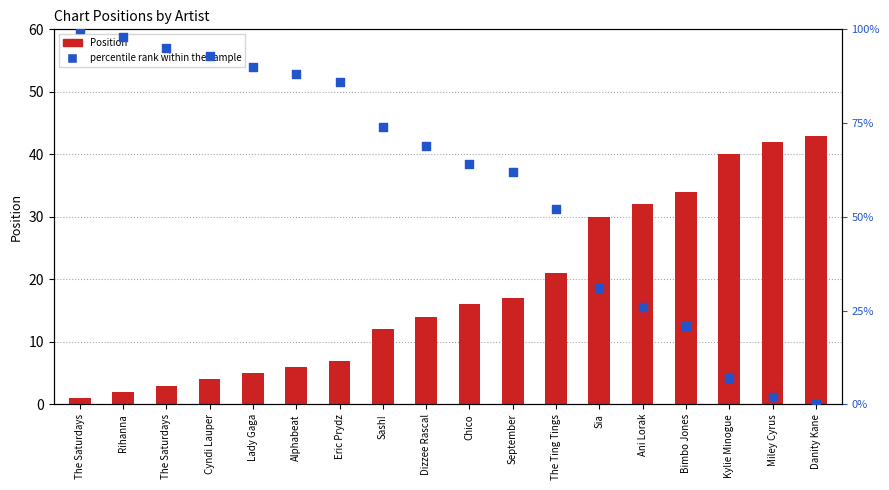

Which series has the largest Y range (max minus min)?

percentile rank within the sample